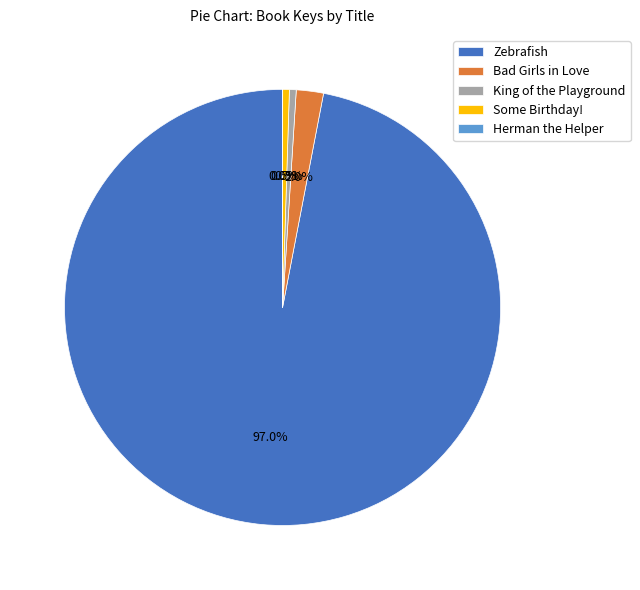

Is the sum of Bad Girls in Love and Some Birthday! greater than half?

No